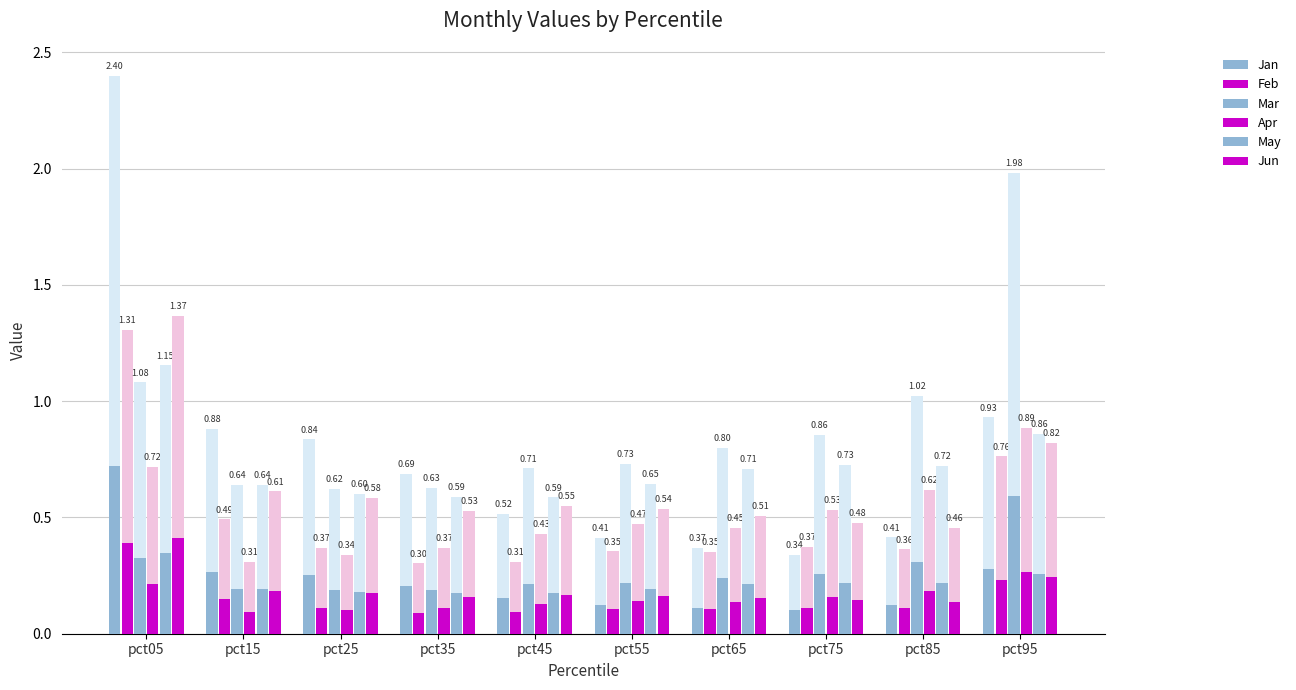

The Feb series shows 0.3 at pct95. True or false?

False